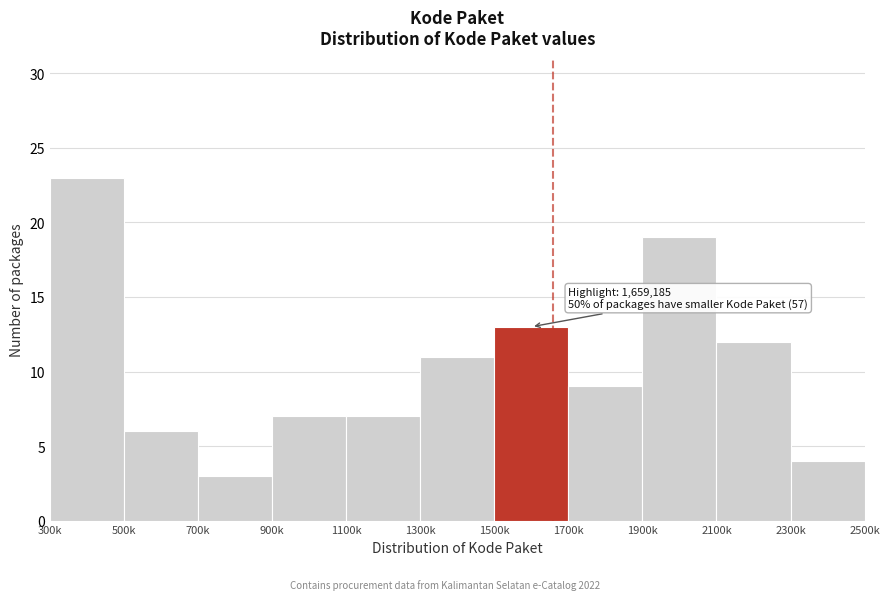

Reading right to left, what are all the values shown in this chart?

2300k=4	2100k=12	1900k=19	1700k=9	1500k=13	1300k=11	1100k=7	900k=7	700k=3	500k=6	300k=23